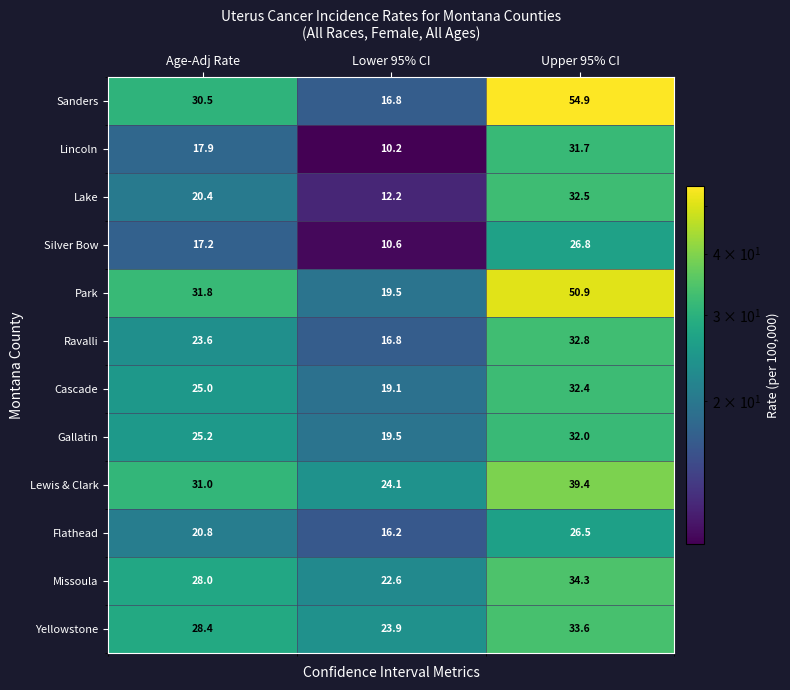

List the series in order of their peak value, lowest first.

Flathead, Silver Bow, Lincoln, Gallatin, Cascade, Lake, Ravalli, Yellowstone, Missoula, Lewis & Clark, Park, Sanders